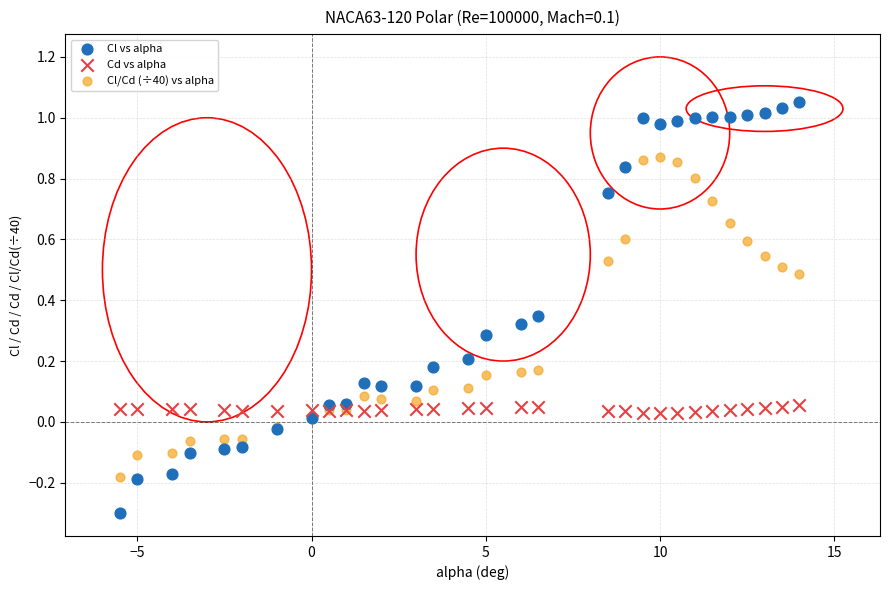

Which series has the widest spread of Y values?

Cl vs alpha